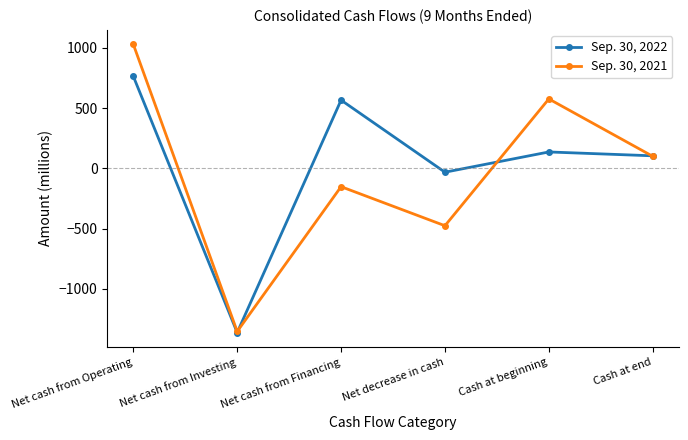

Count the number of data series in this chart.

2